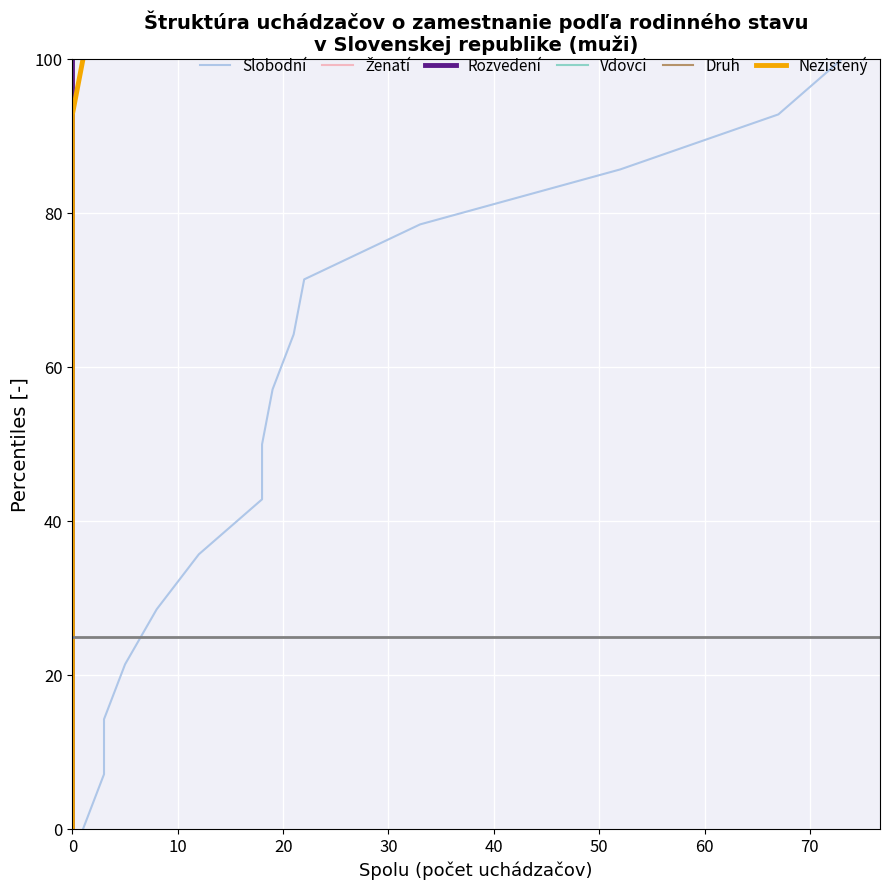

True or false: Druh and Nezistený intersect in this chart.

False